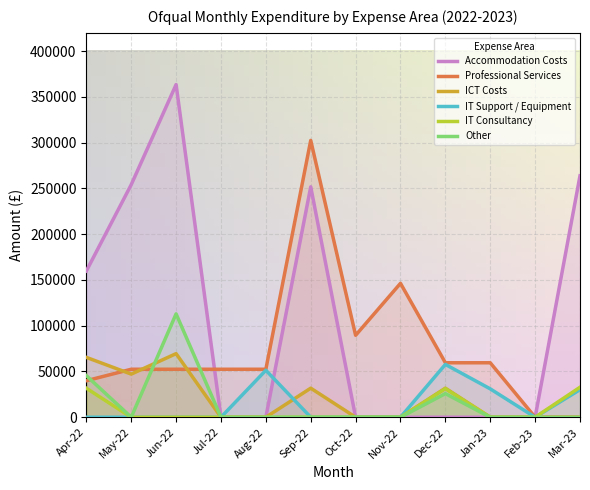

Rank the categories by Accommodation Costs value from highest to lowest.

Jun-22, Mar-23, May-22, Sep-22, Apr-22, Jul-22, Aug-22, Oct-22, Nov-22, Dec-22, Jan-23, Feb-23